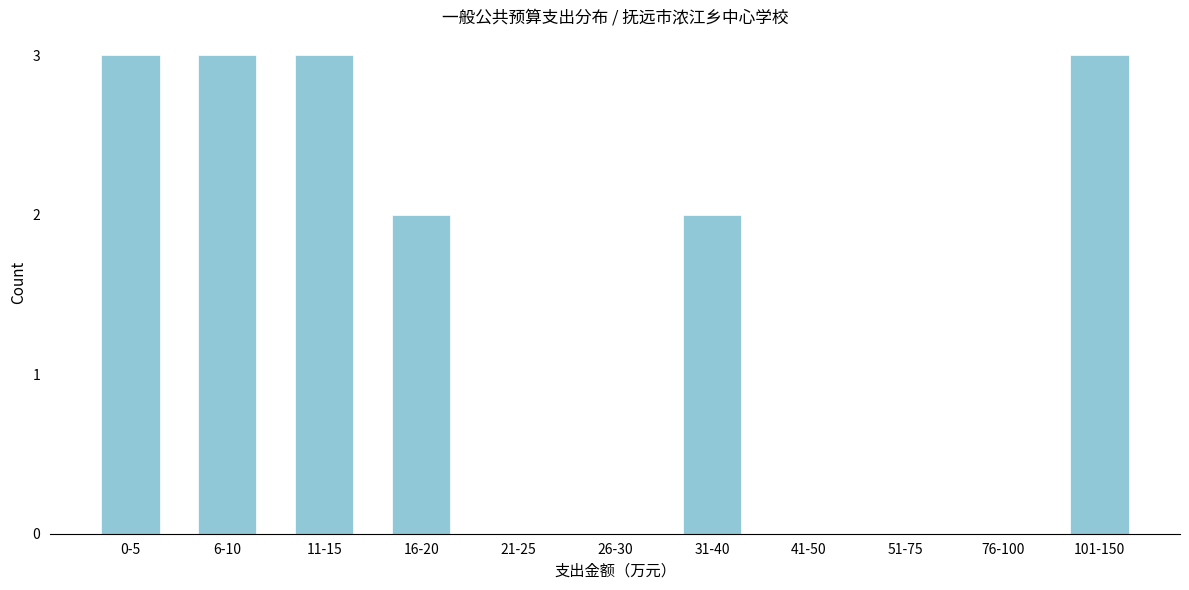

Reading left to right, transcribe all the data shown in this chart.

0-5=3	6-10=3	11-15=3	16-20=2	21-25=0	26-30=0	31-40=2	41-50=0	51-75=0	76-100=0	101-150=3